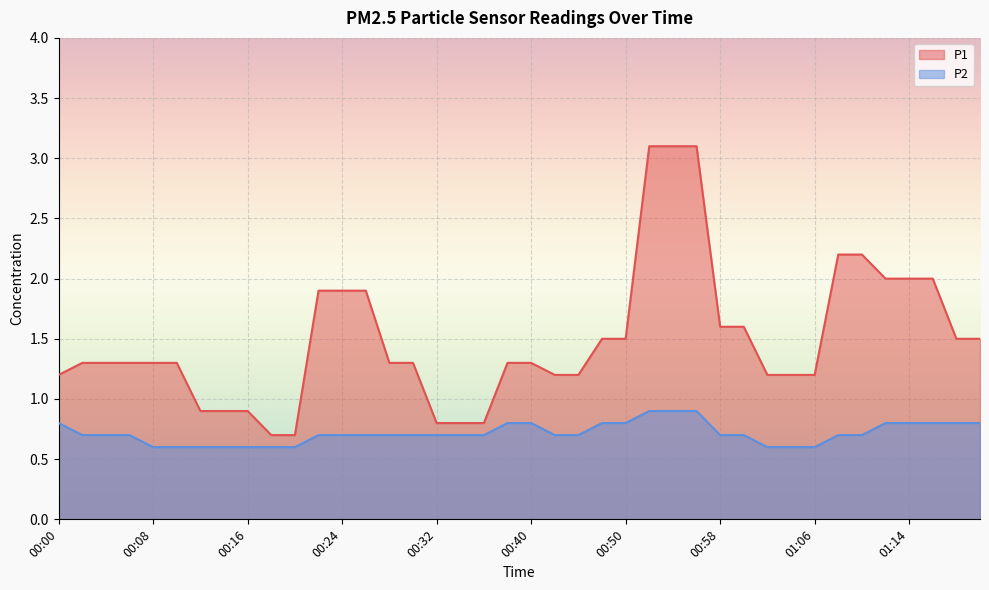

How many lines are shown in the chart?

2